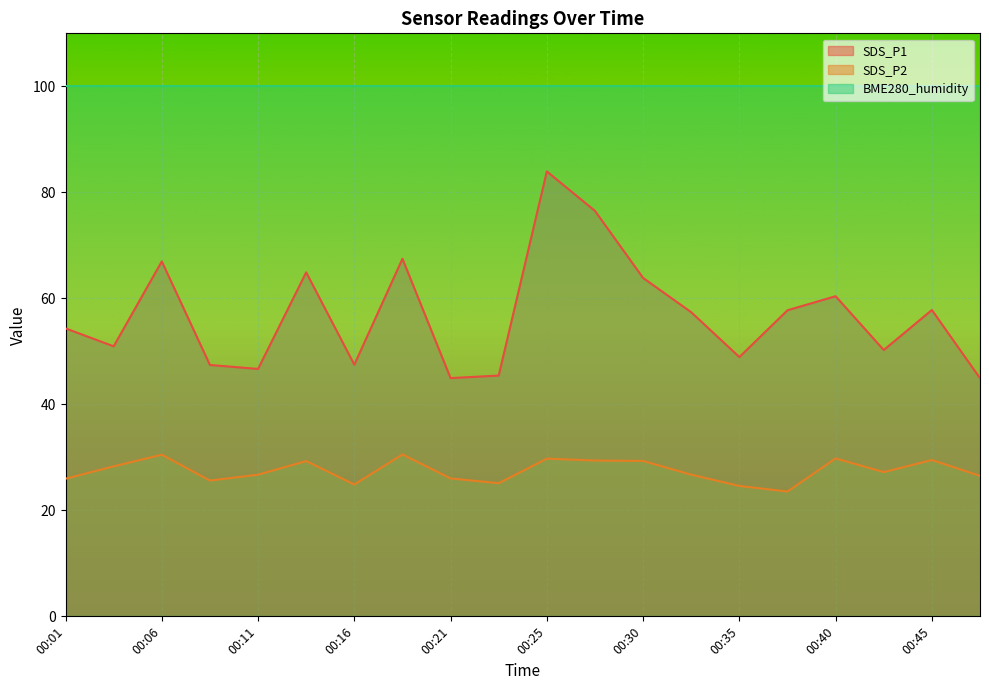

At which category is the sum across all series the highest?

00:25